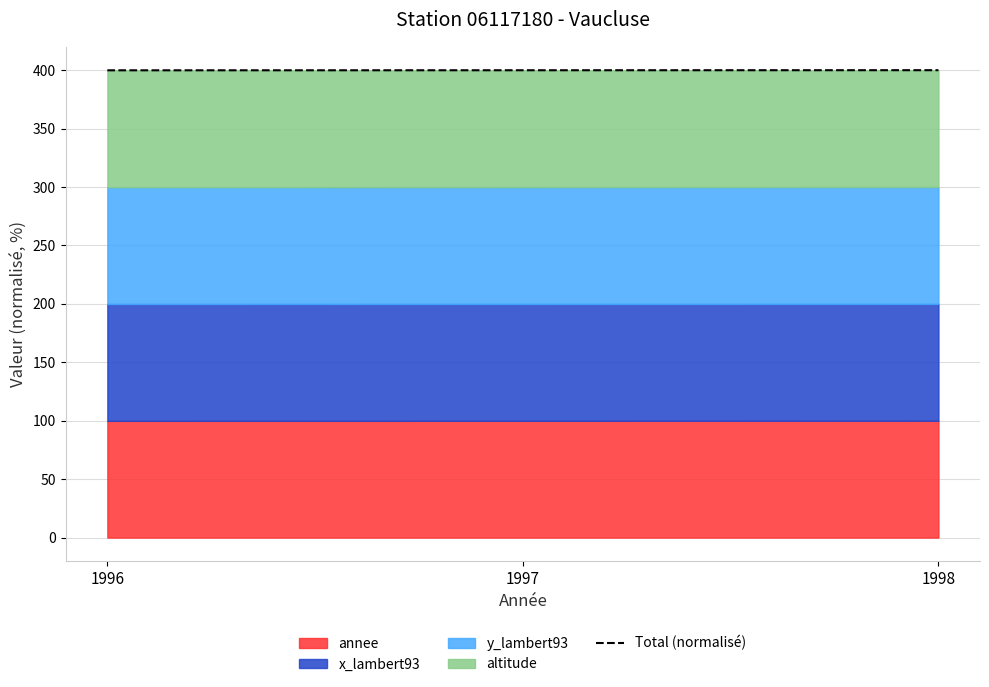

True or false: the data shows 399.9 at 1996.

True